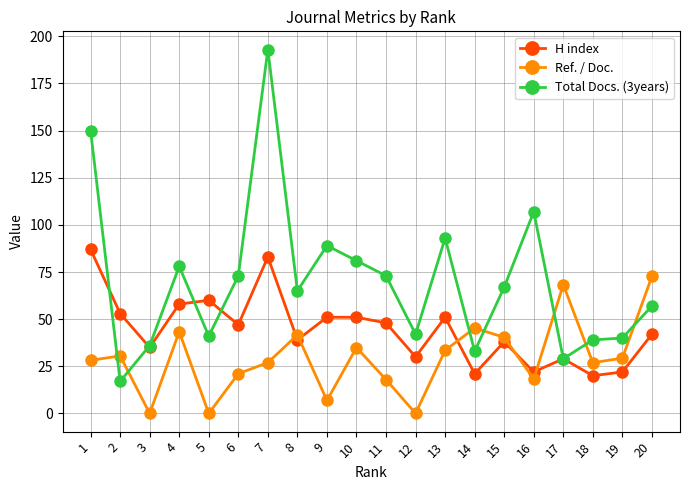

What is the difference between the highest and lowest values at 13?

59.5